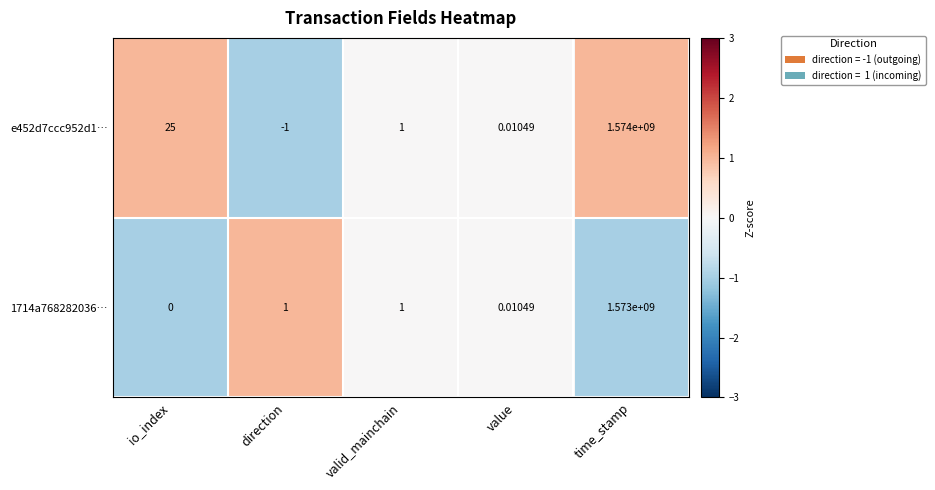

How many values in the 1714a768282036… series are below 1?

2